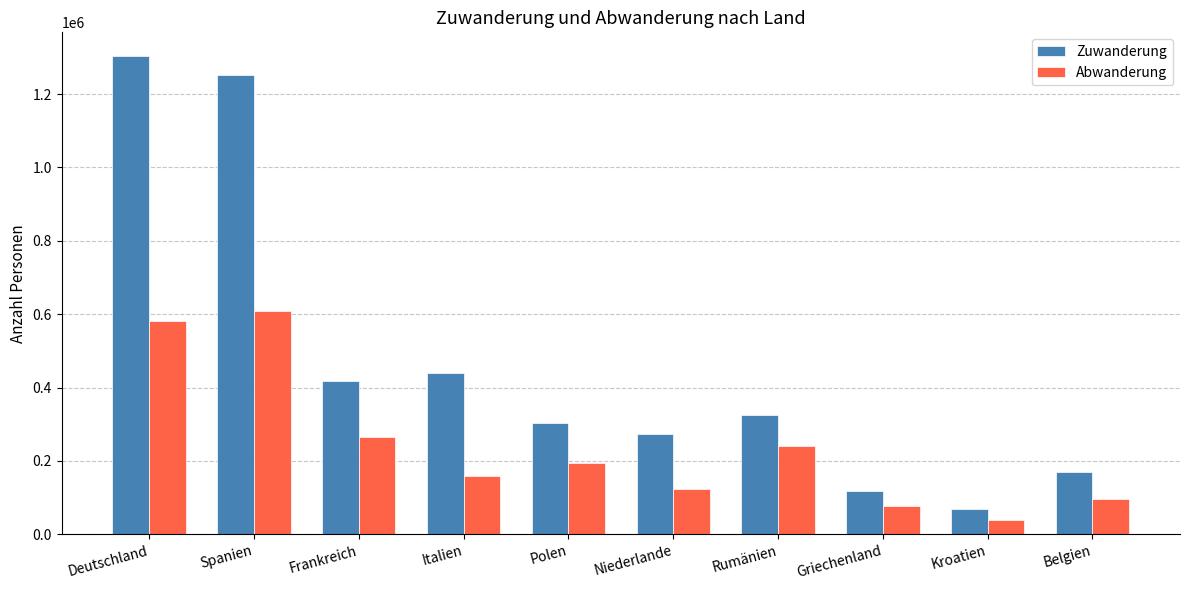

What are all the series names shown in the legend?

Zuwanderung, Abwanderung